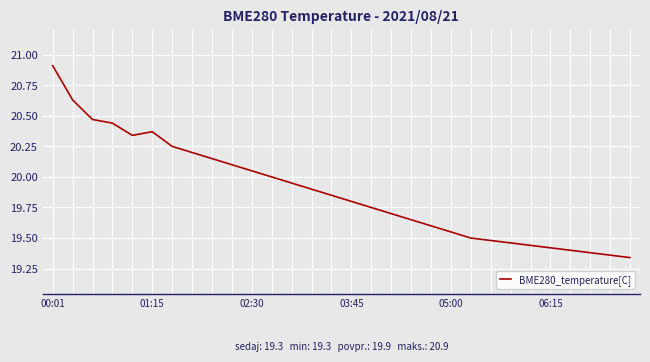

What is the difference between the maximum and minimum values?

1.6